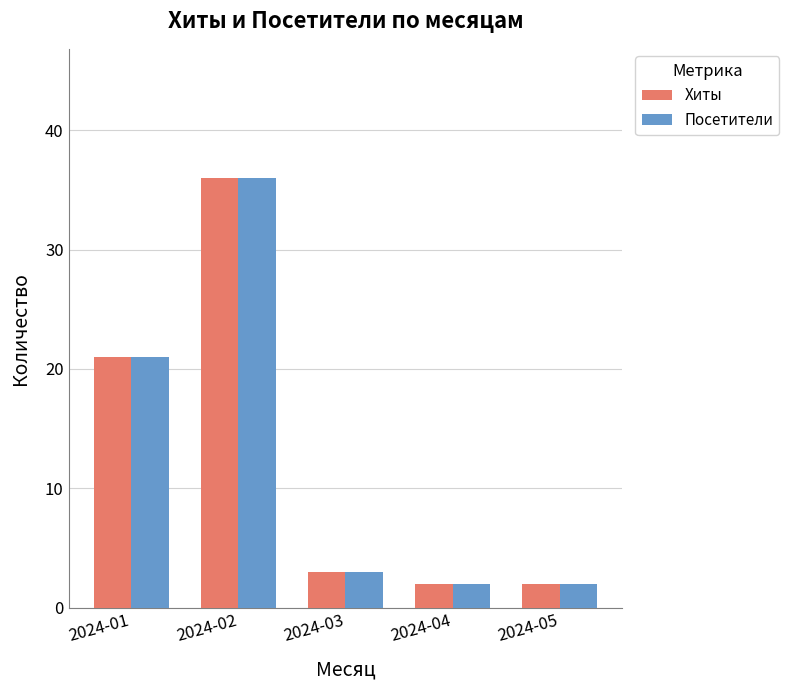

How many data points does each series have?

5